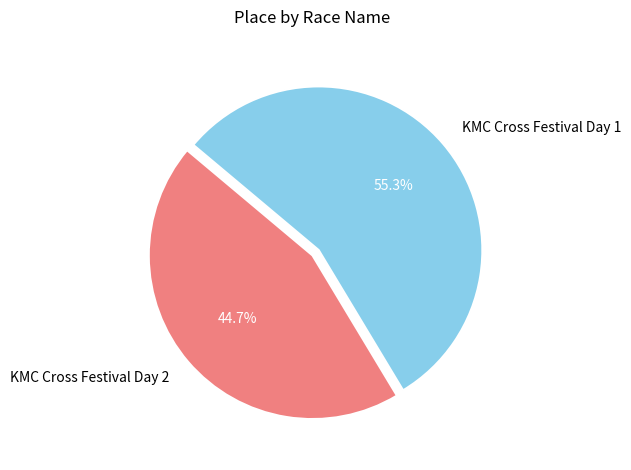

How many segments does this pie chart have?

2